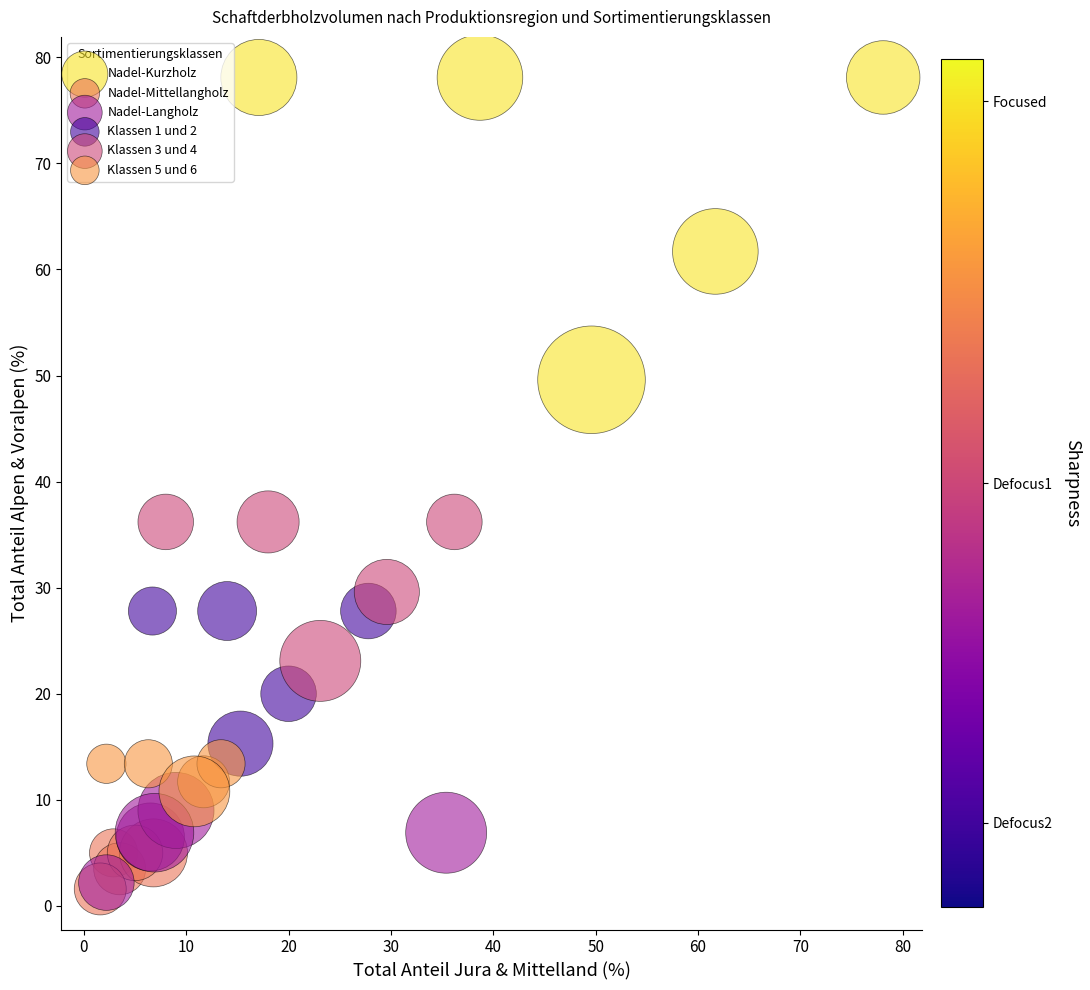

Which series contains the highest Y value?

Nadel-Kurzholz